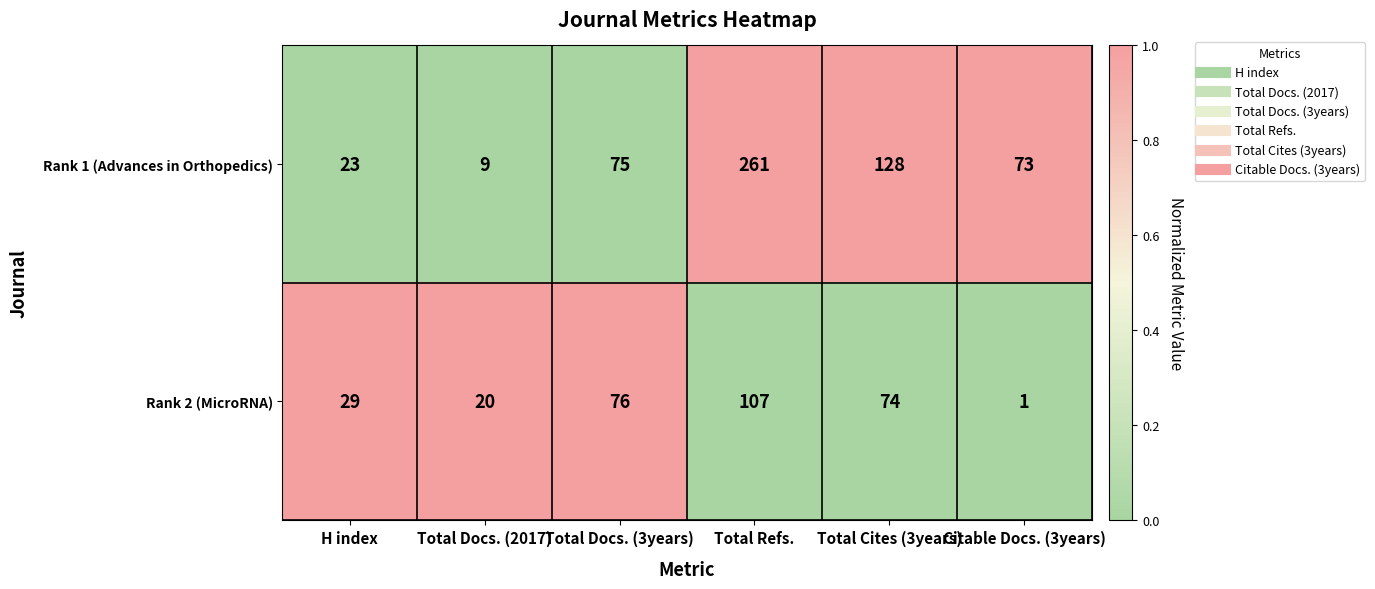

Which series has the largest range (max minus min)?

Rank 1 (Advances in Orthopedics)